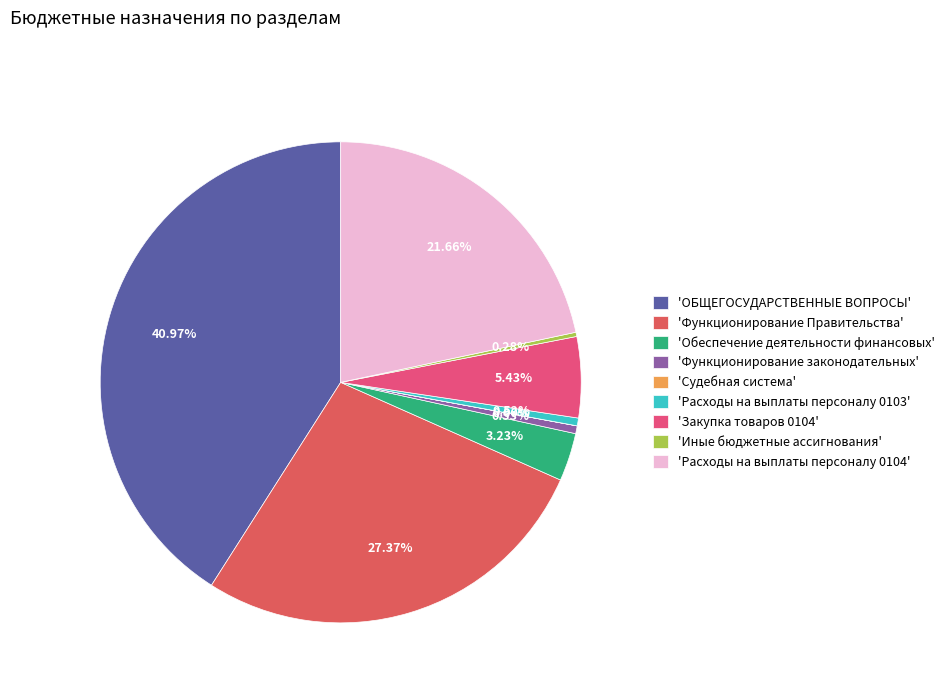

Rank the categories by value from lowest to highest.

Судебная система, Иные бюджетные ассигнования, Расходы на выплаты персоналу 0103, Функционирование законодательных, Обеспечение деятельности финансовых, Закупка товаров 0104, Расходы на выплаты персоналу 0104, Функционирование Правительства, ОБЩЕГОСУДАРСТВЕННЫЕ ВОПРОСЫ